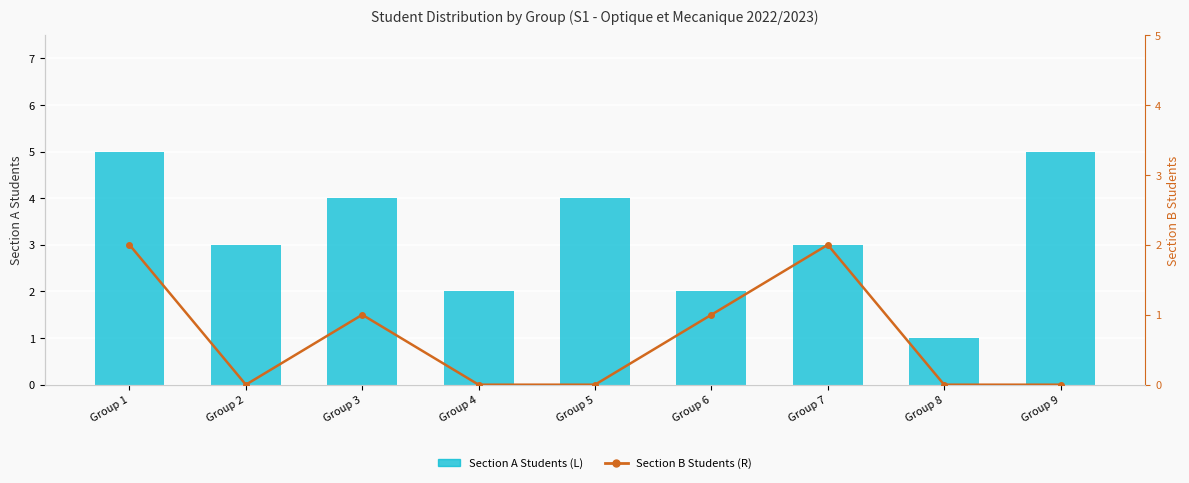

What is the difference between the Section B Students (R) values at Group 3 and Group 8?

1